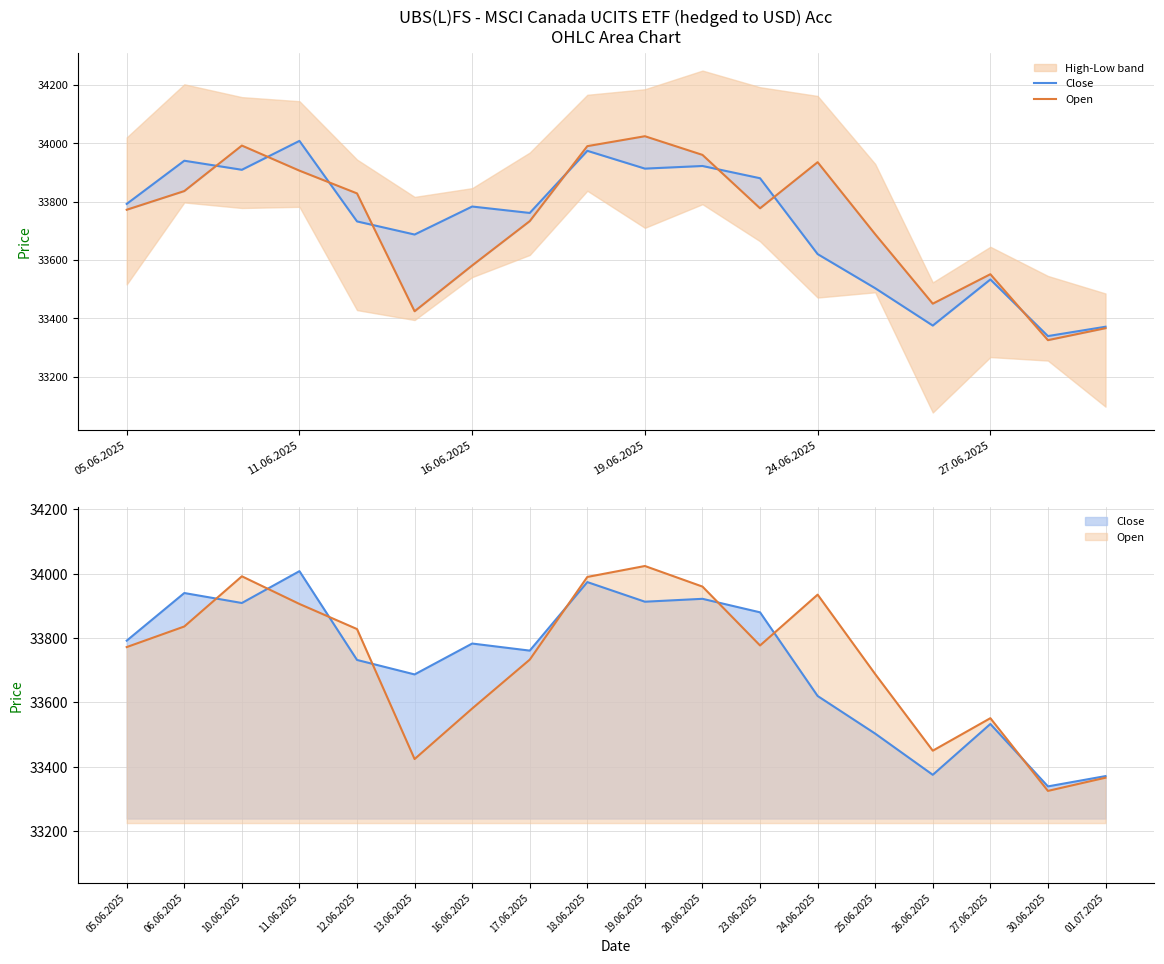

What is the sum of all Open values?

607138